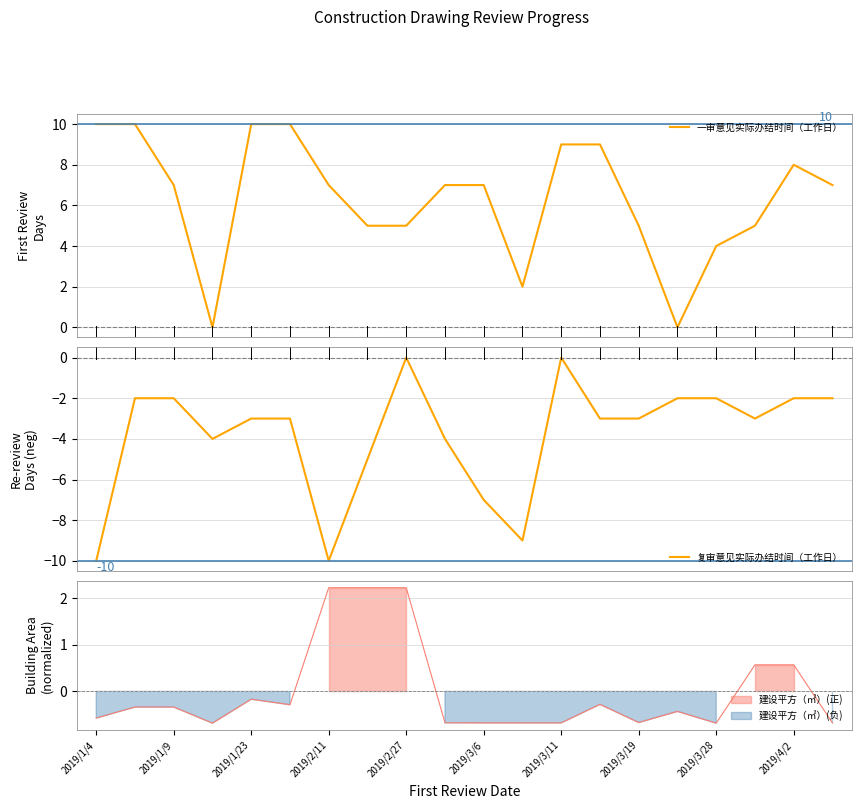

What is the maximum value for 一审意见实际办结时间（工作日）?

10